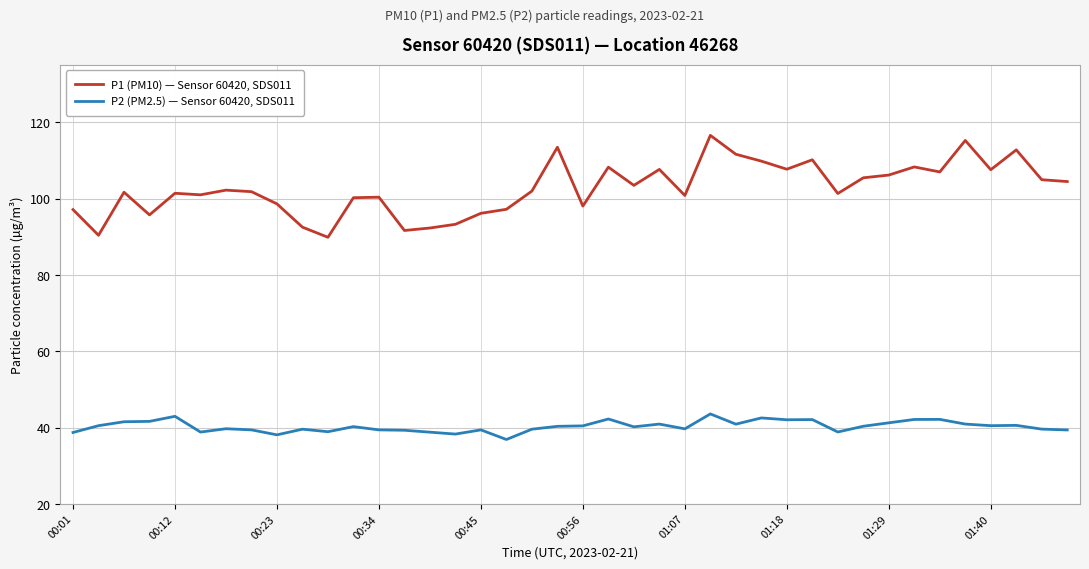

What is the highest value of the P2 (PM2.5) — Sensor 60420, SDS011 series?

43.6